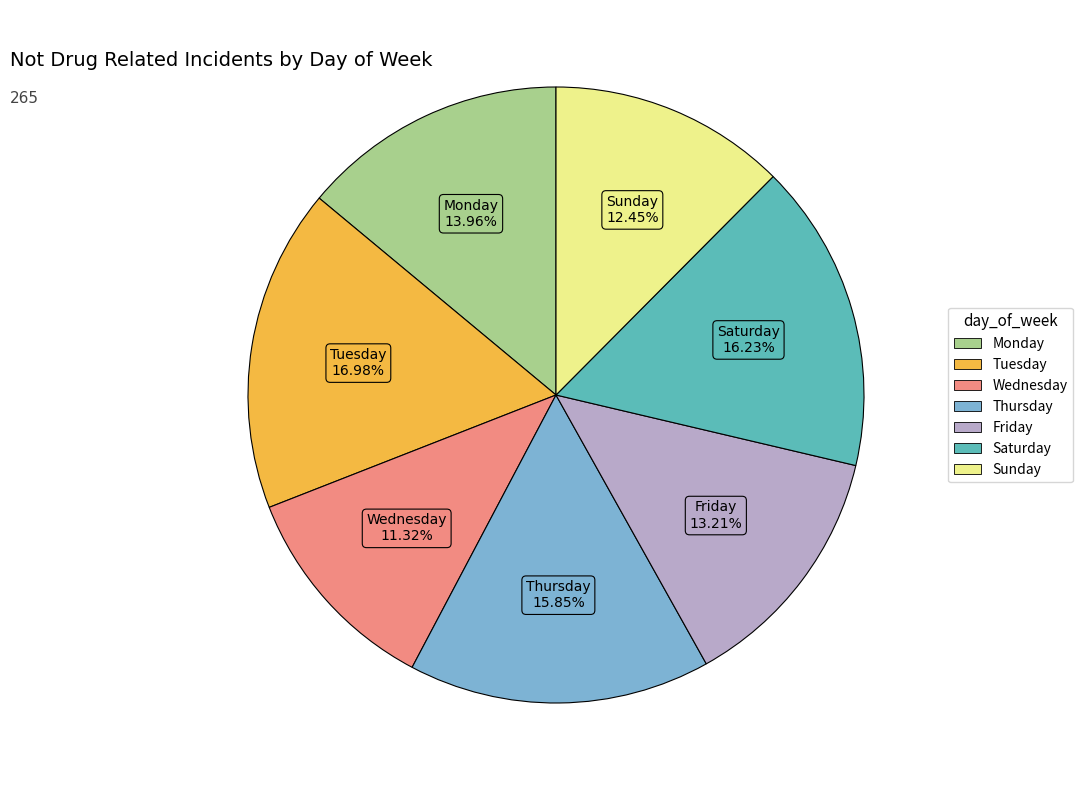

To the nearest percent, what is the average slice percentage?

14%